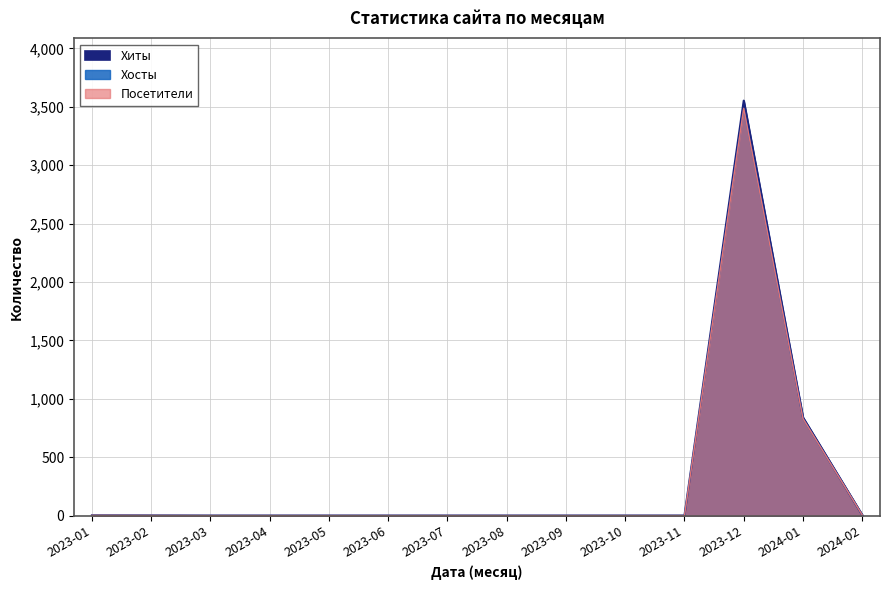

True or false: Хосты has a value of 1 at 2023-06.

True